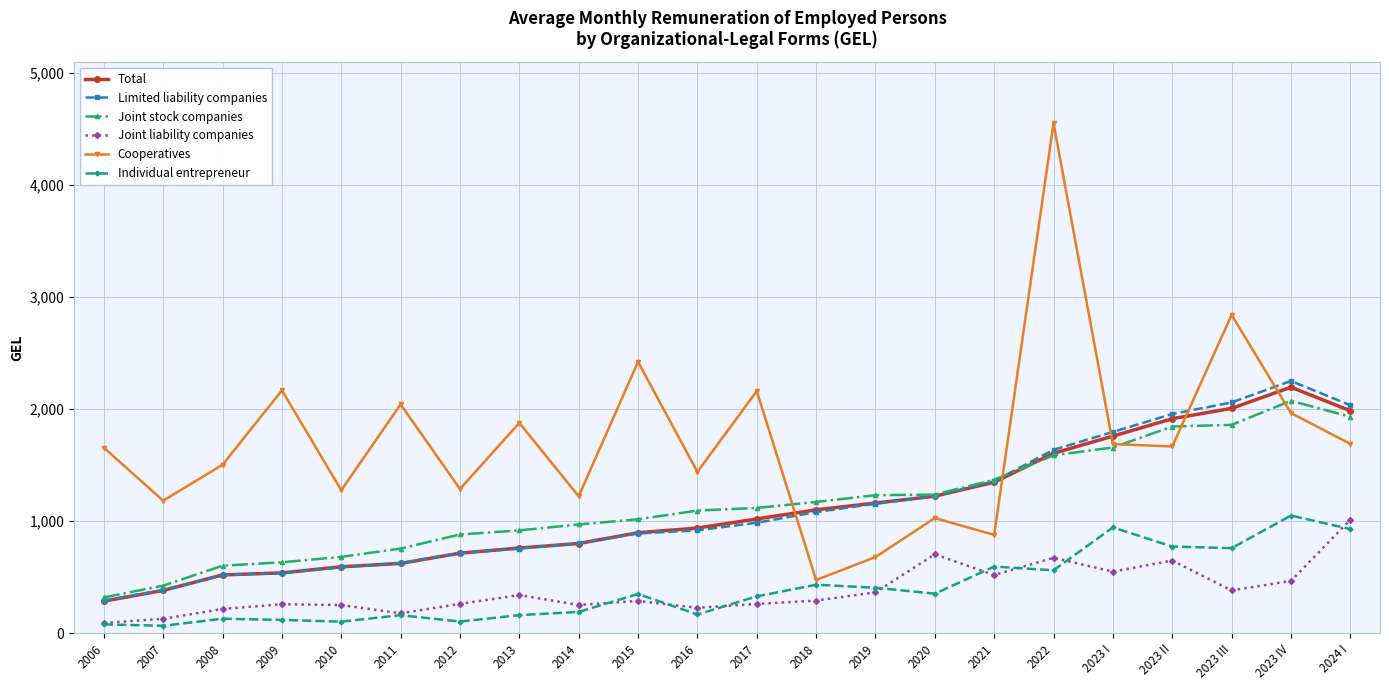

What is the total value across all series at 2013?

4810.6